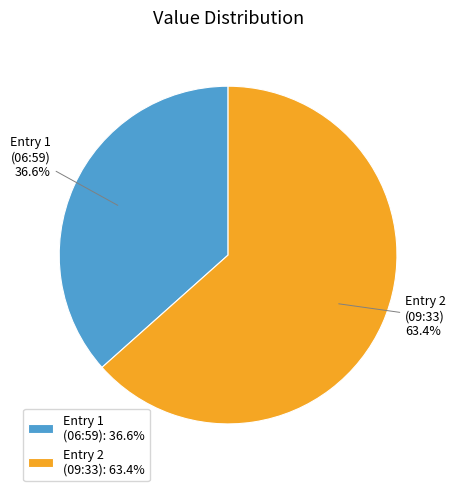

What is the ratio of the value at Entry 2 (09:33) to the value at Entry 1 (06:59)?

1.7